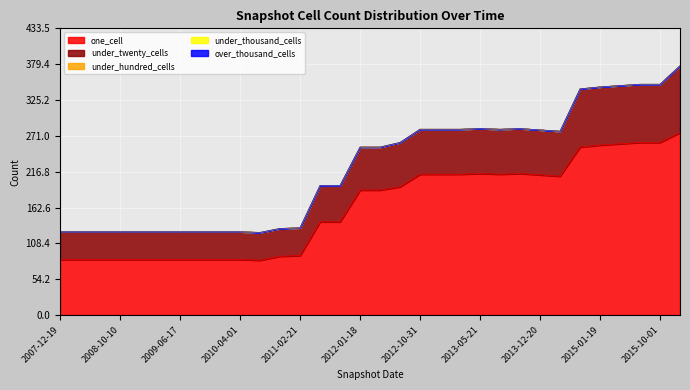

List the series in order of their peak value, highest first.

one_cell, under_twenty_cells, under_hundred_cells, under_thousand_cells, over_thousand_cells